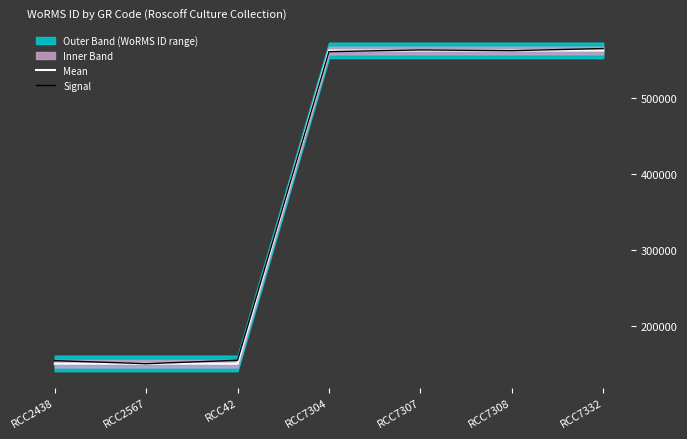

Reading left to right, extract all data points from this chart.

Mean: 150000	150000	150000	563000	563000	563000	563000
Signal: 154000	150000	154500	561500	563800	562800	565600